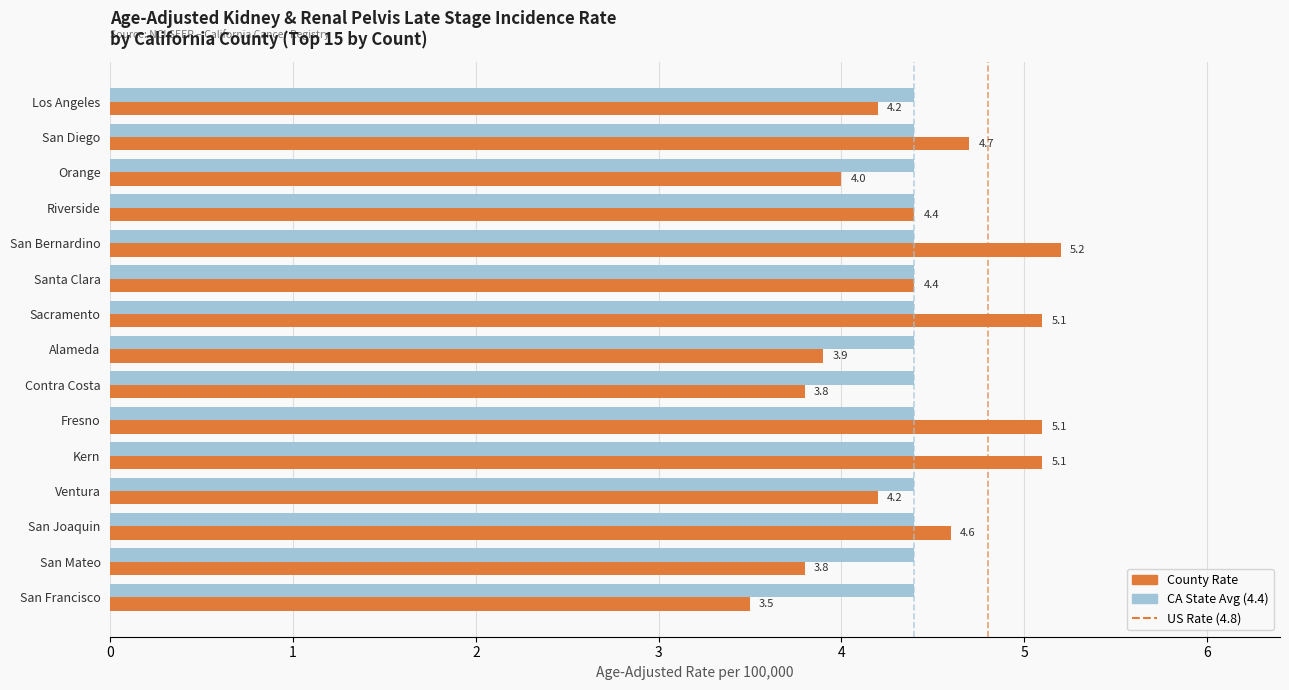

How many distinct data groups are displayed?

2